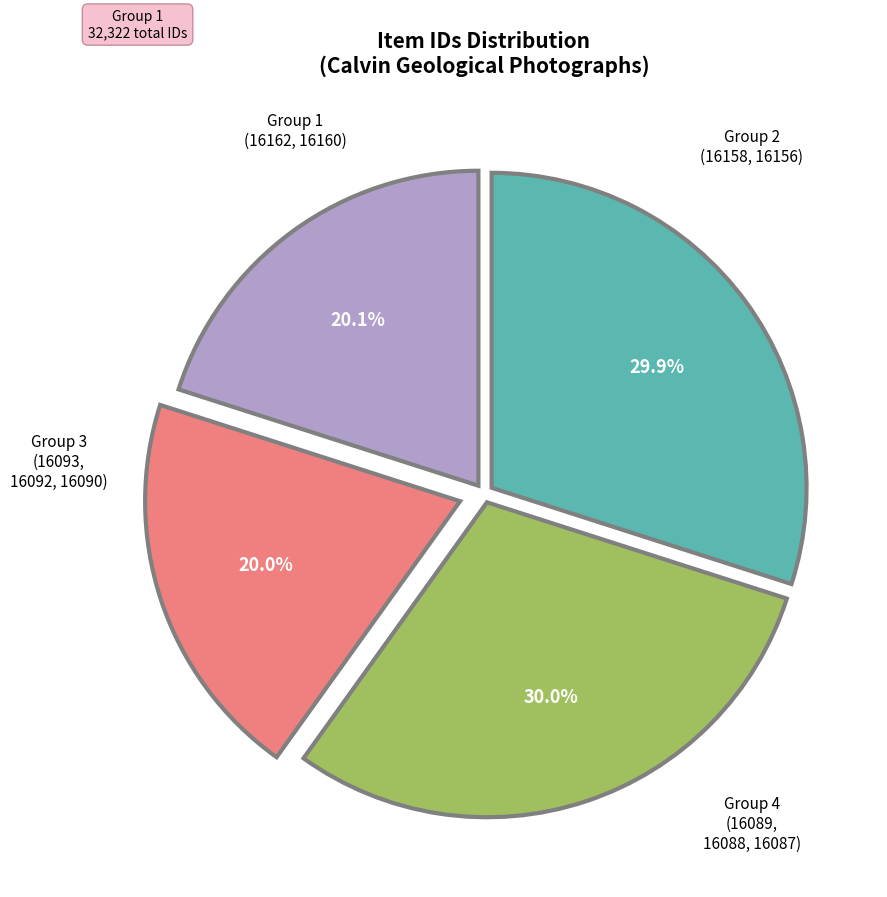

Is there any slice that represents more than half of the pie?

No